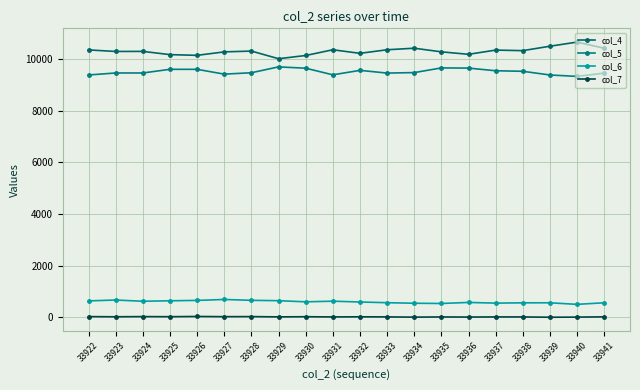

True or false: col_5 and col_7 cross at least once.

False